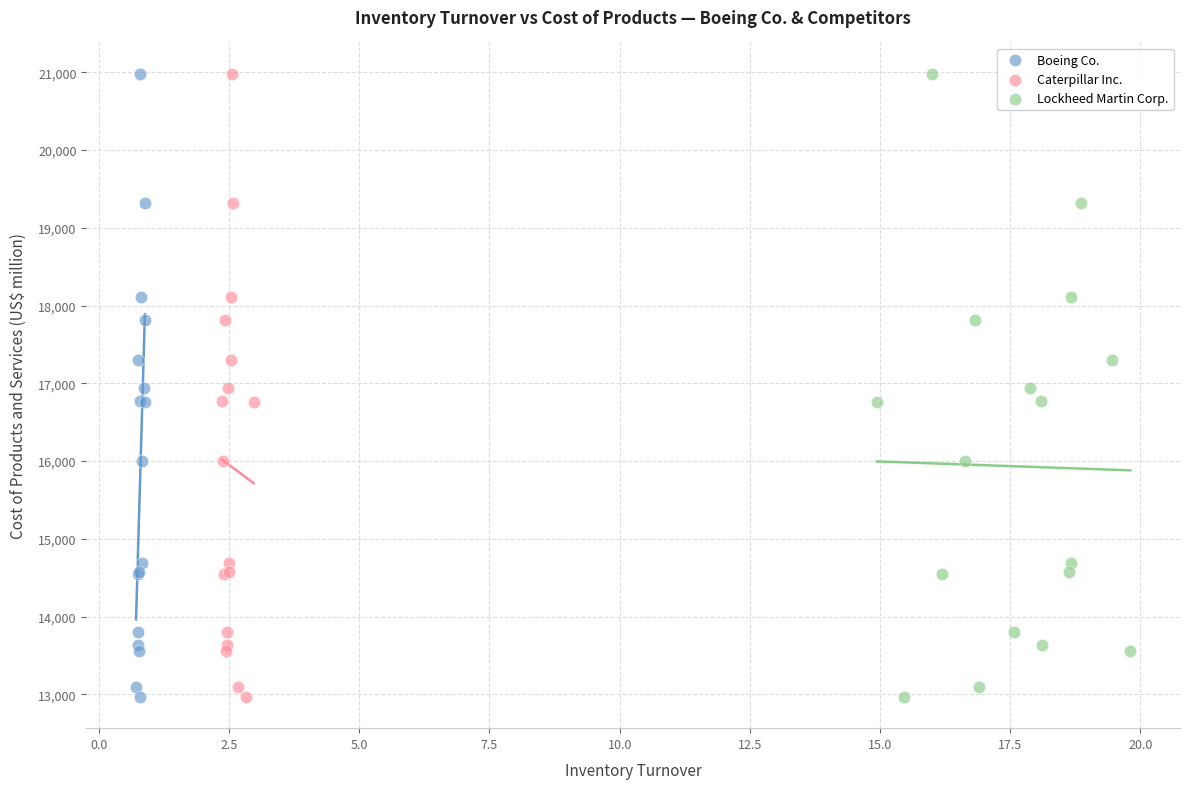

What are all the series names shown in the legend?

Boeing Co., Caterpillar Inc., Lockheed Martin Corp.